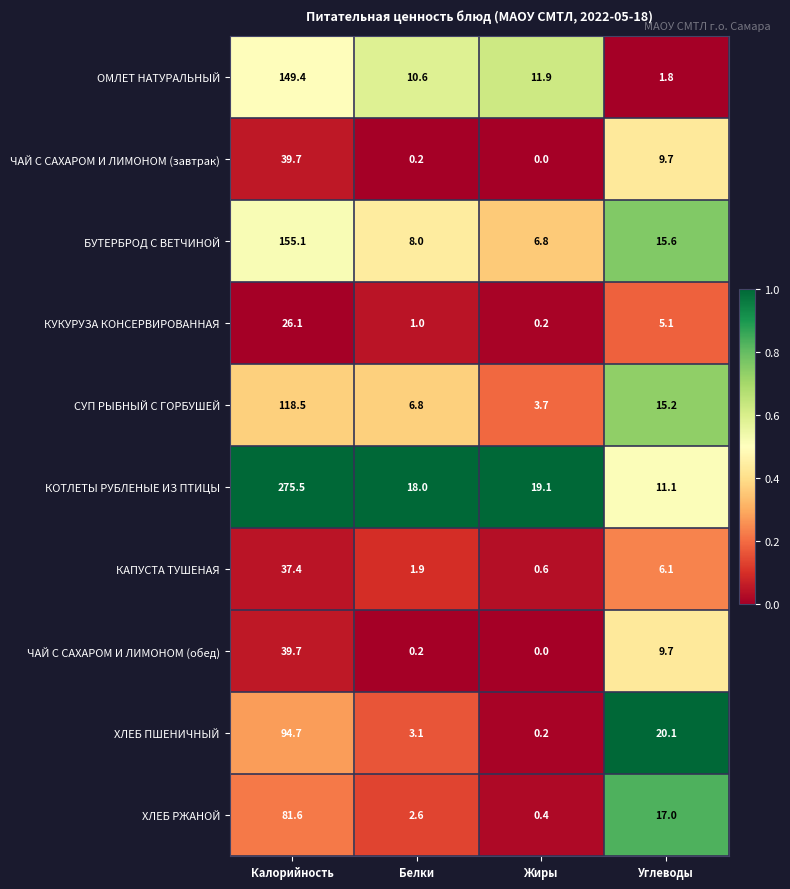

What is the sum of all ОМЛЕТ НАТУРАЛЬНЫЙ values?

173.7